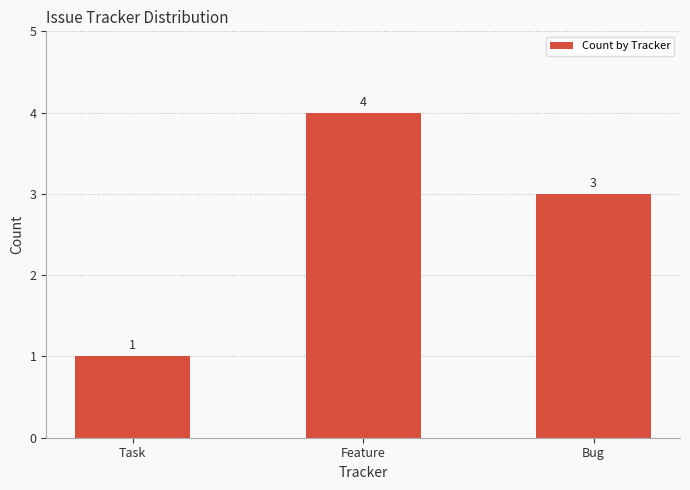

What is the greatest value displayed?

4